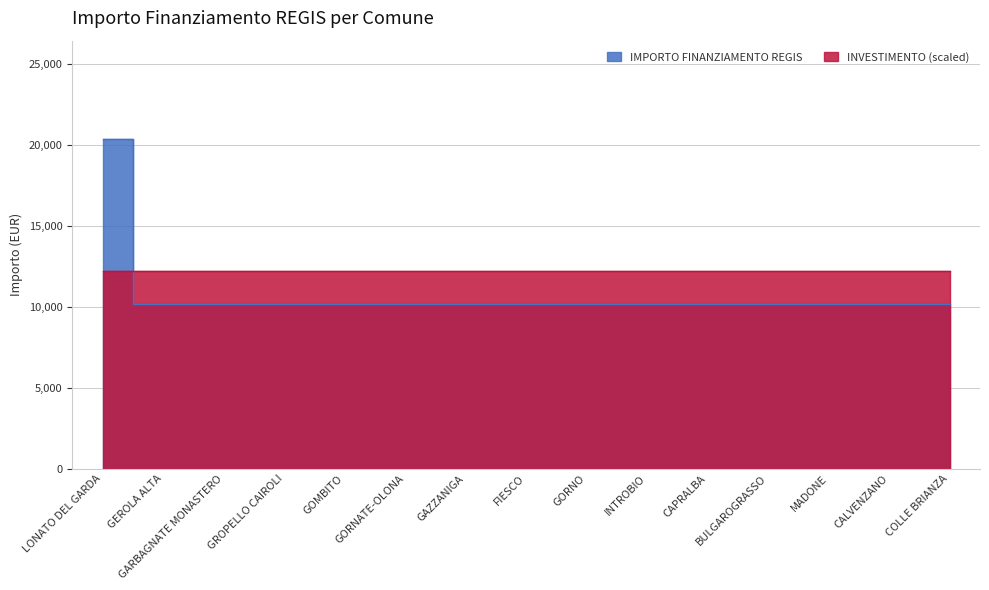

What is the label of the 3rd point from the left?

GARBAGNATE MONASTERO